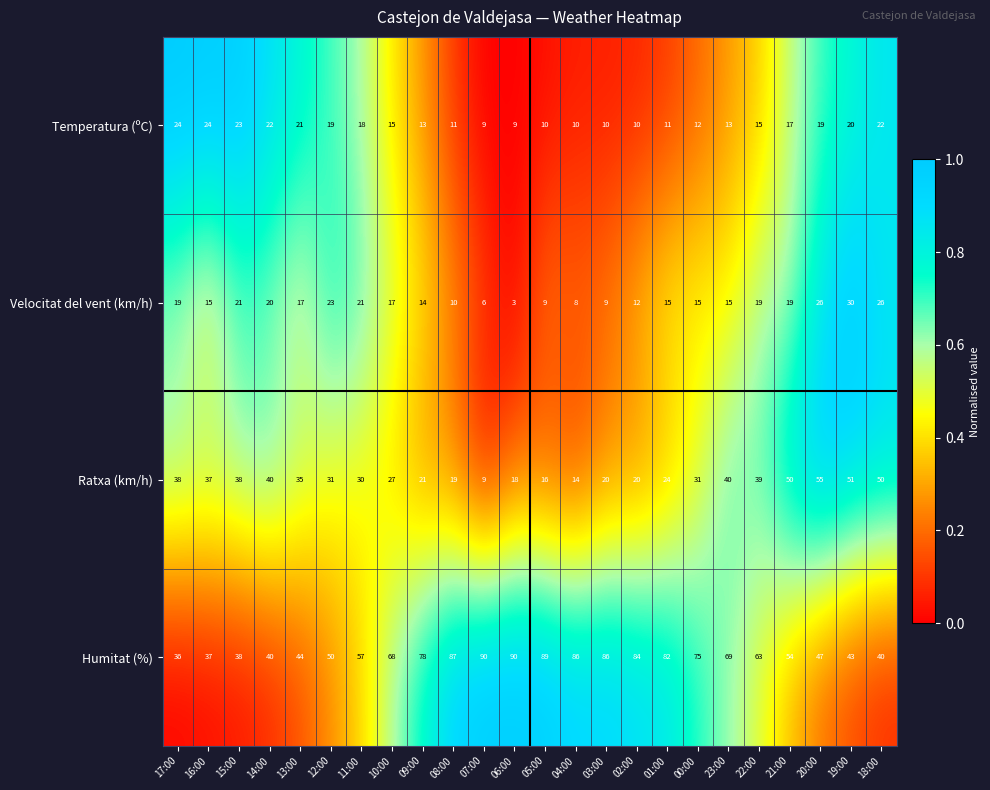

List the series in order of their peak value, highest first.

Humitat (%), Ratxa (km/h), Velocitat del vent (km/h), Temperatura (ºC)